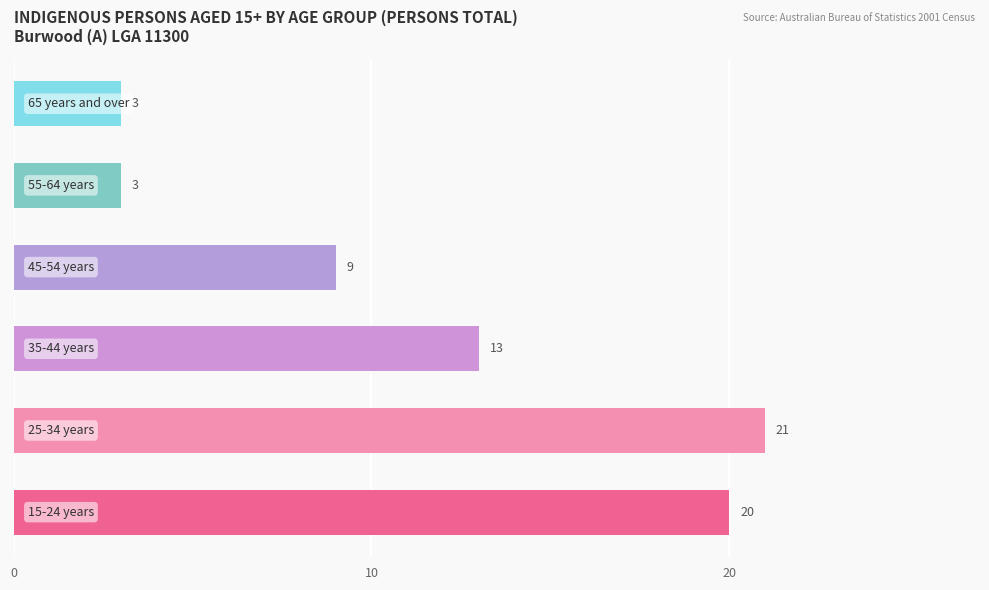

Reading top to bottom, transcribe all the data shown in this chart.

3	3	9	13	21	20